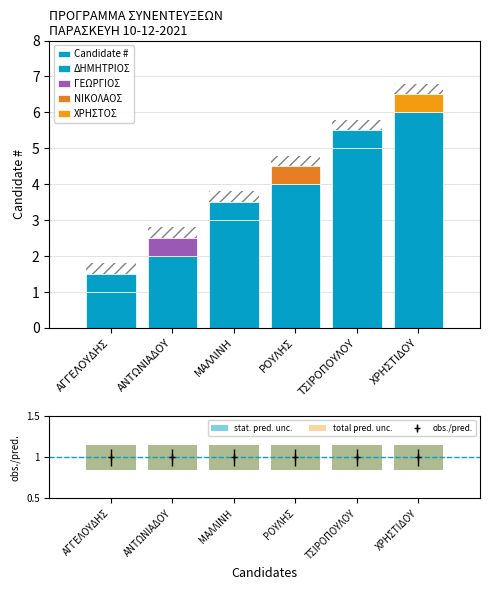

How many bars are there in each group?

3